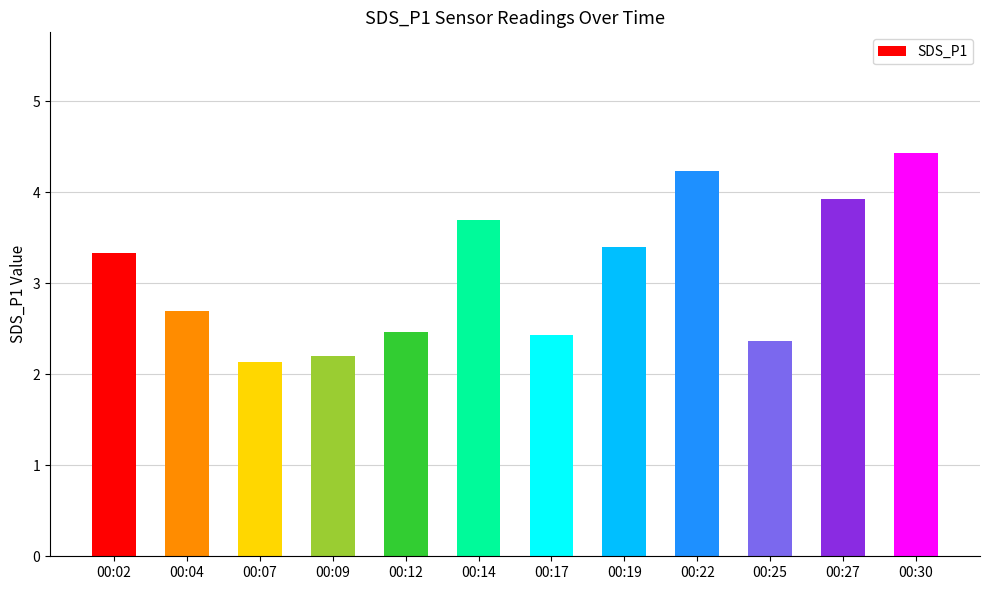

Where does the data first go above 3?

00:02